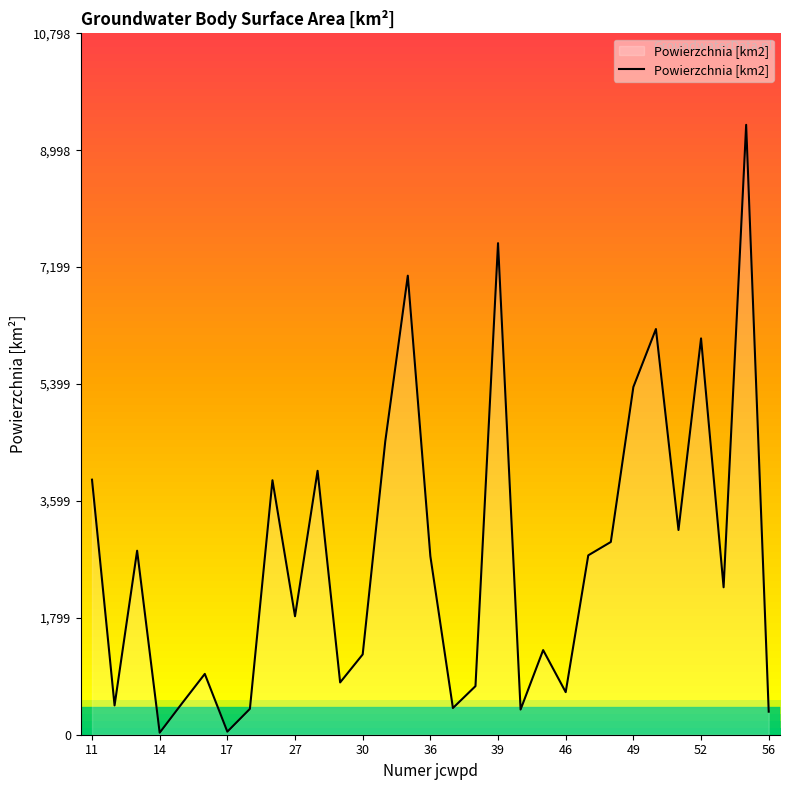

What is the maximum value shown in the chart?

9390.1